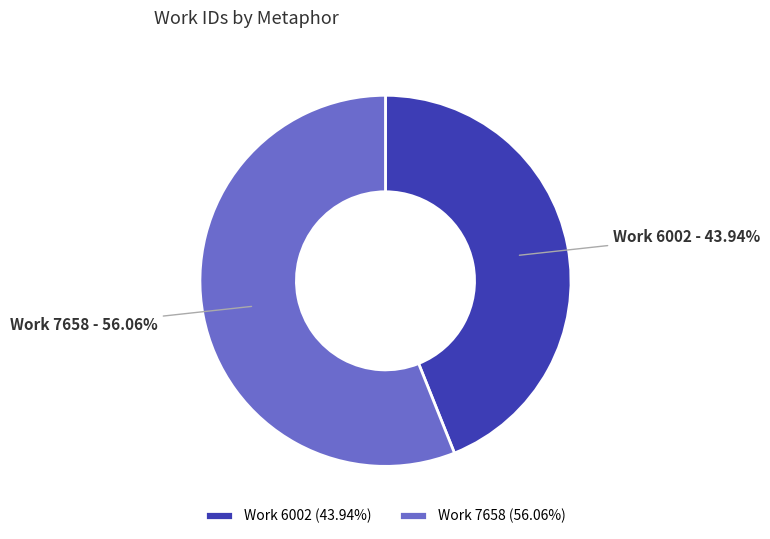

To the nearest percent, what portion does Work 6002 represent?

44%